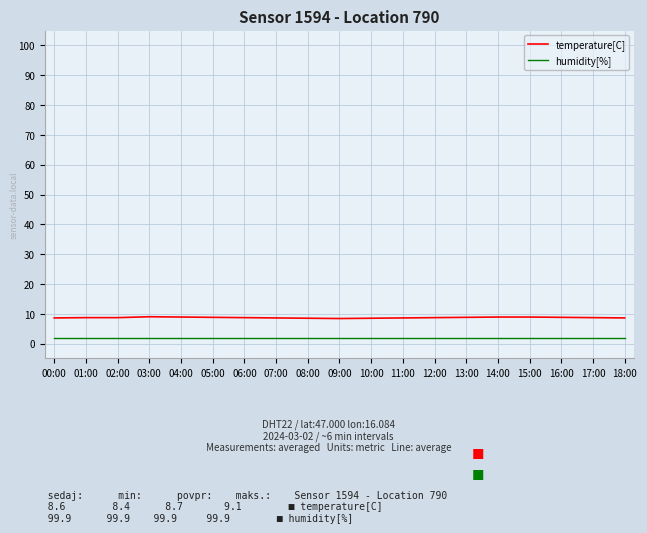

What is the minimum value shown in the chart?

2.0